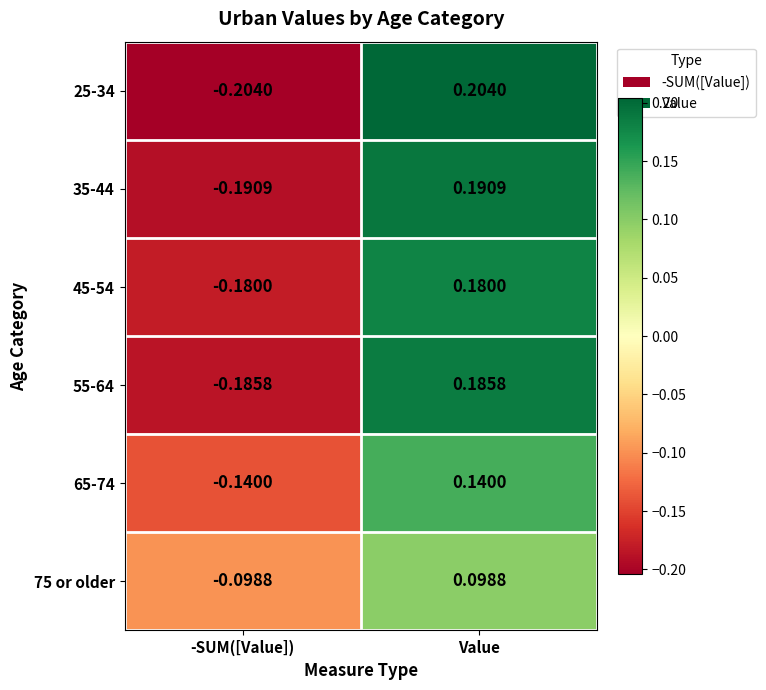

List the series in order of their peak value, highest first.

25-34, 35-44, 55-64, 45-54, 65-74, 75 or older